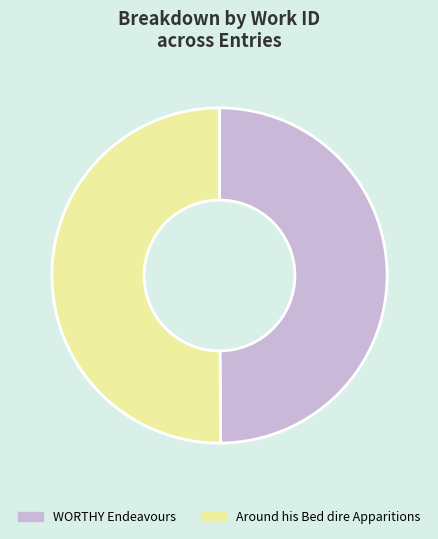

How many segments does this pie chart have?

2